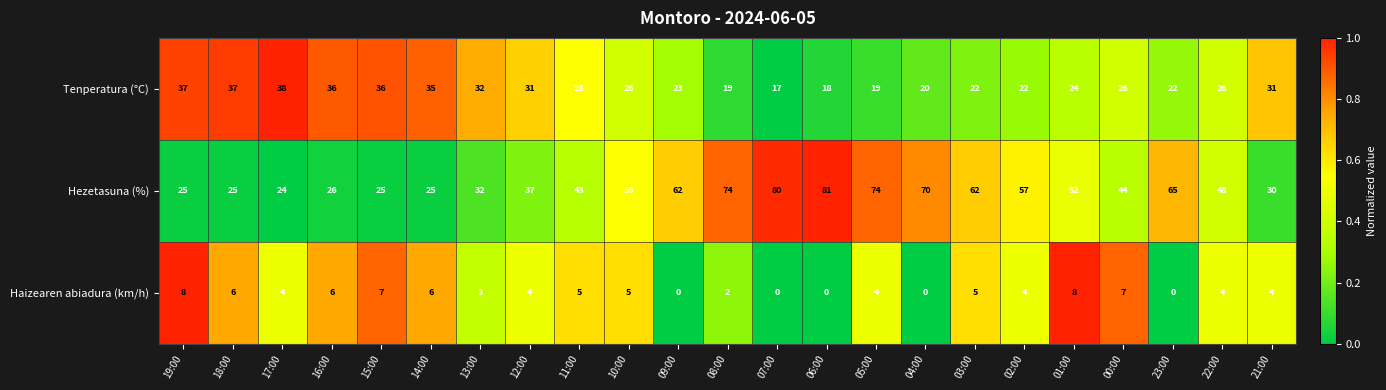

What is the difference between the maximum and minimum values in the Haizearen abiadura (km/h) series?

8